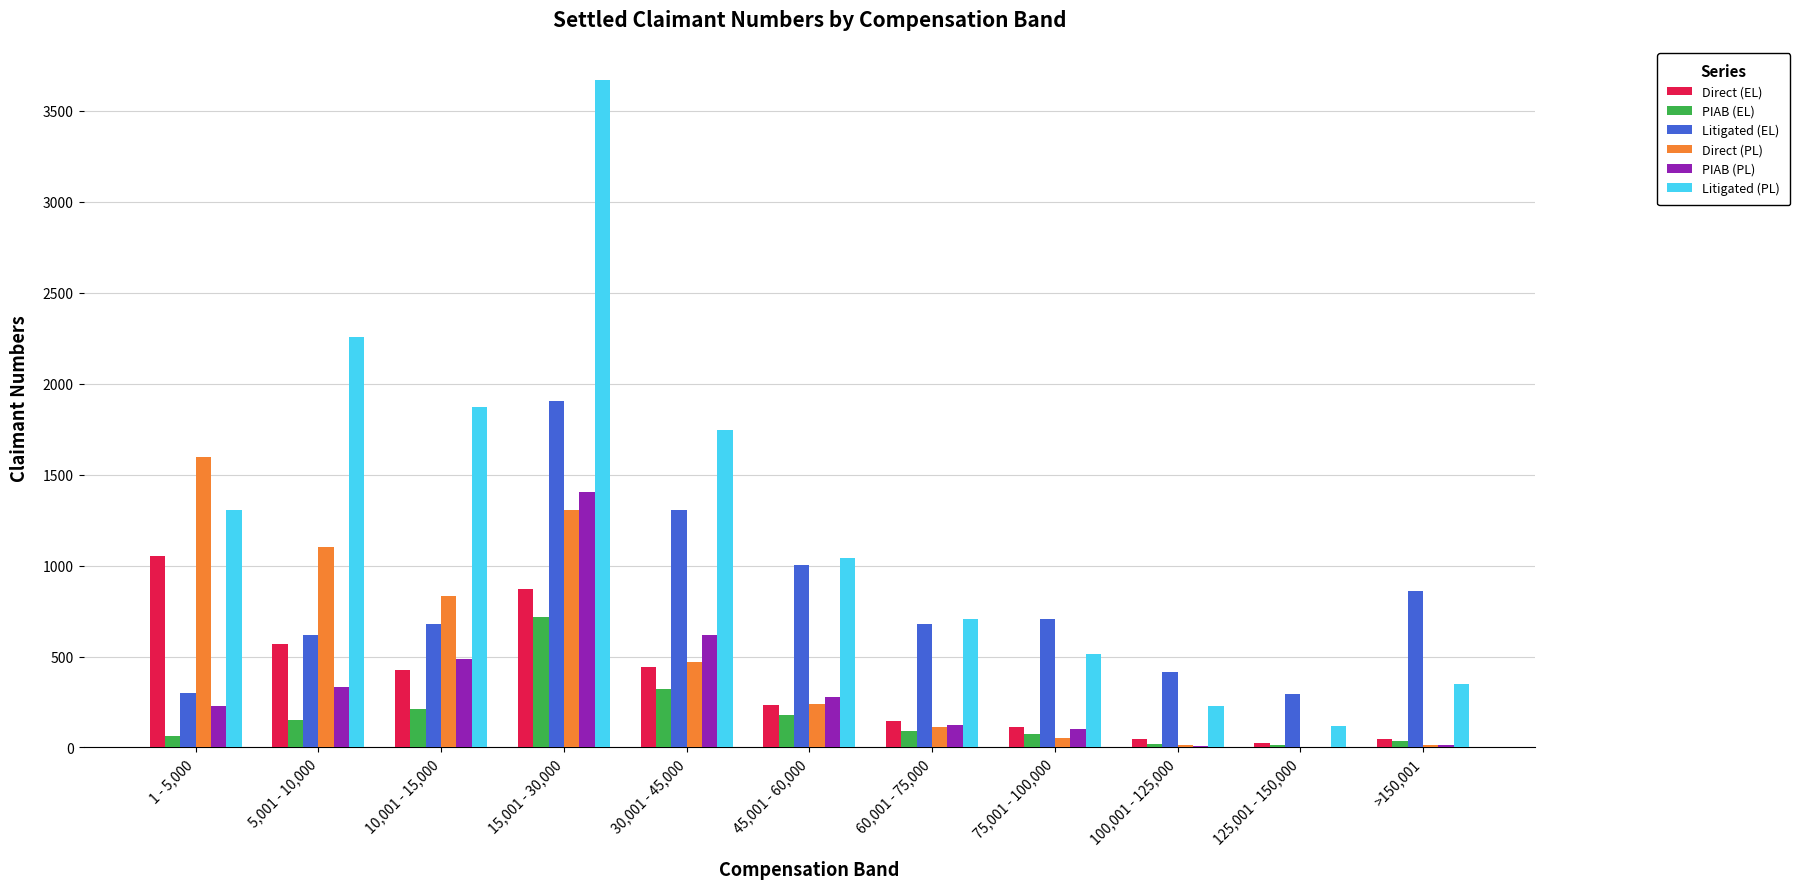

Is the value of Litigated (EL) at 15,001 - 30,000 greater than the value of PIAB (PL) at >150,001?

Yes